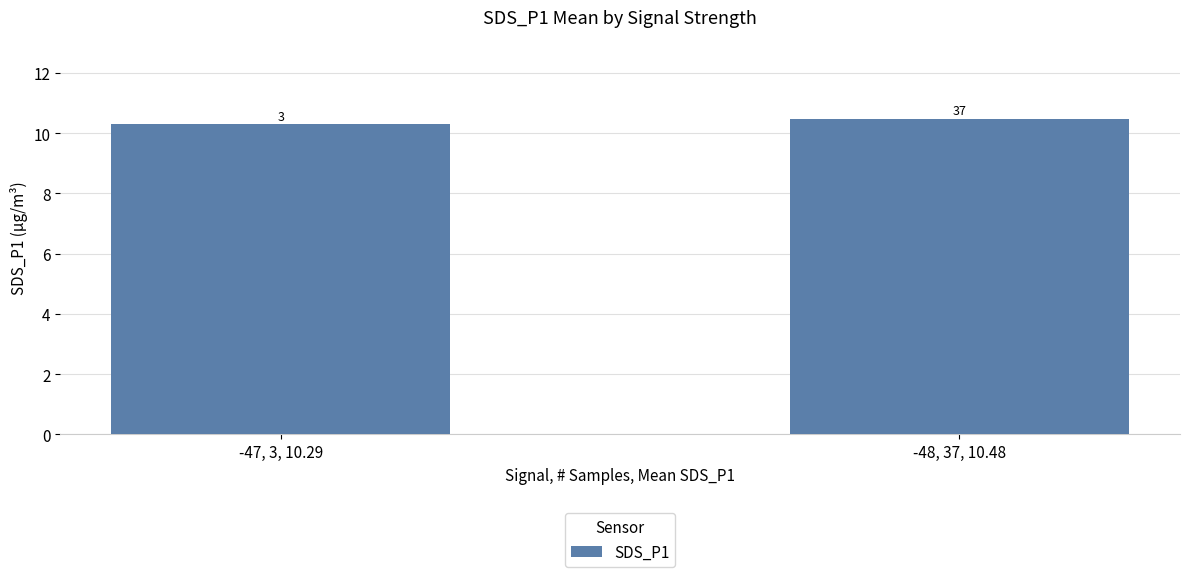

What is the change in value from -47, 3, 10.29 to -48, 37, 10.48?

+0.2